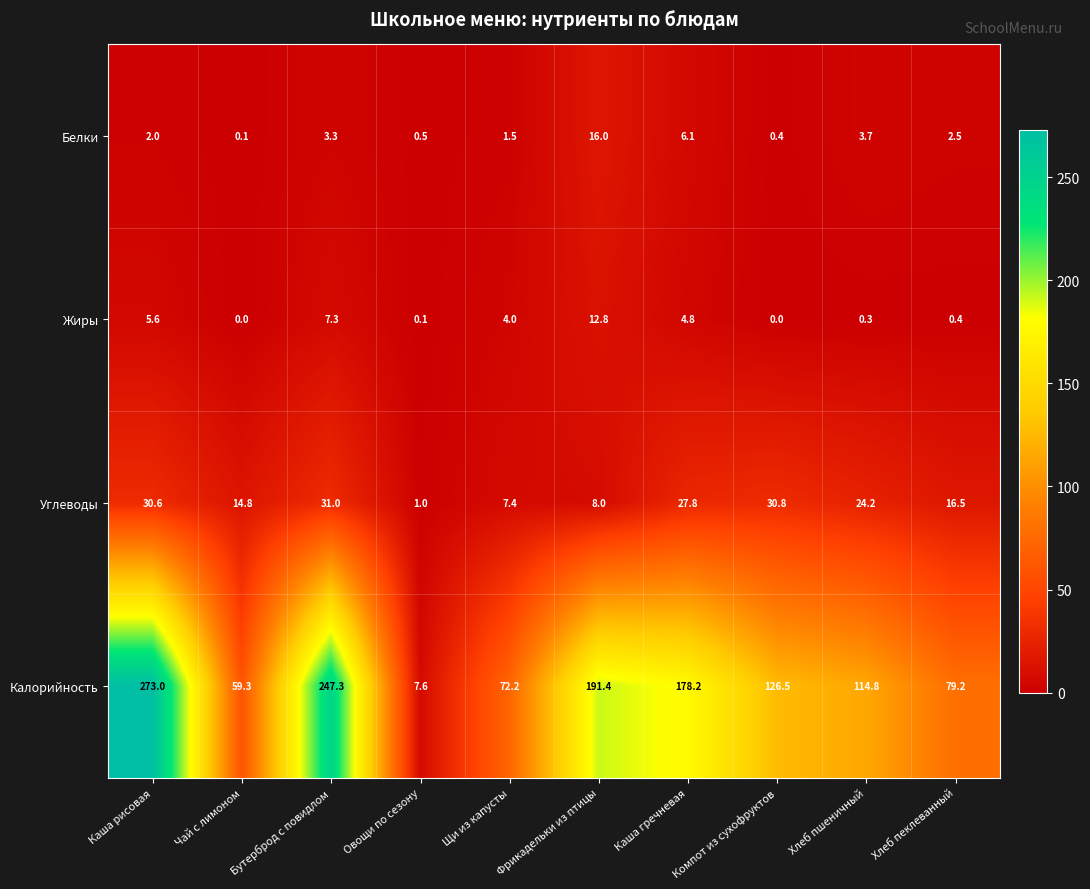

At which label does Жиры first exceed 4?

Каша рисовая